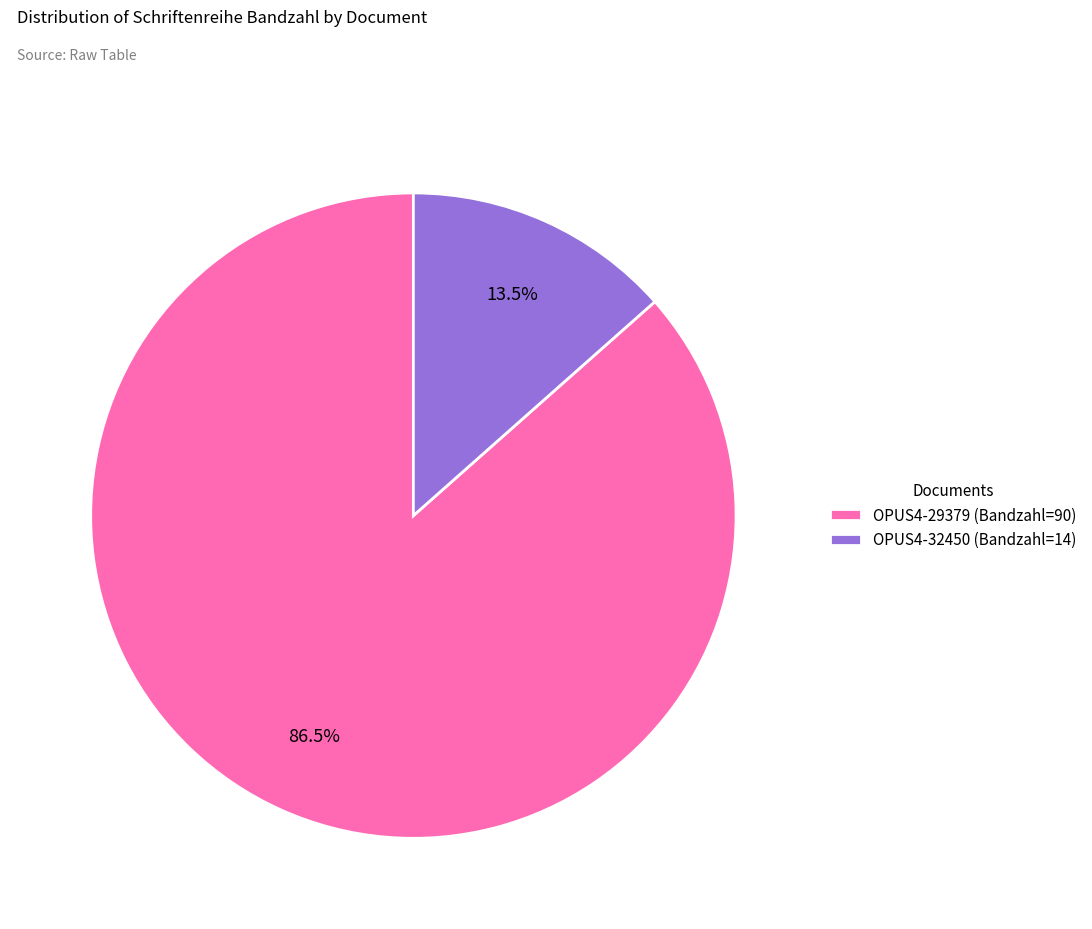

Count the number of slices in the pie.

2